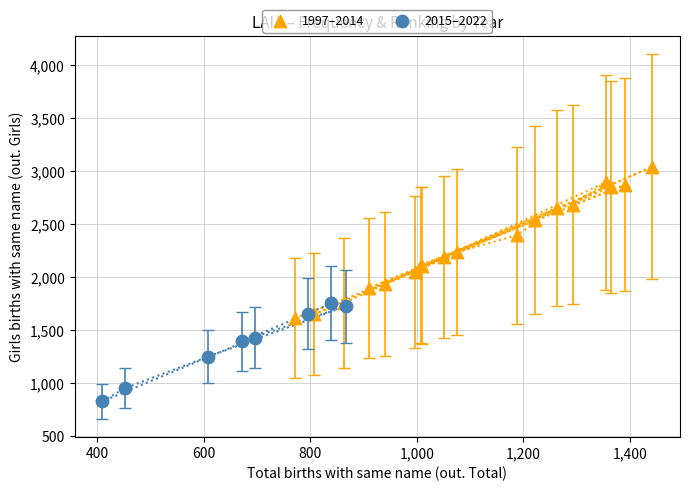

What are all the series names shown in the legend?

1997–2014, 2015–2022